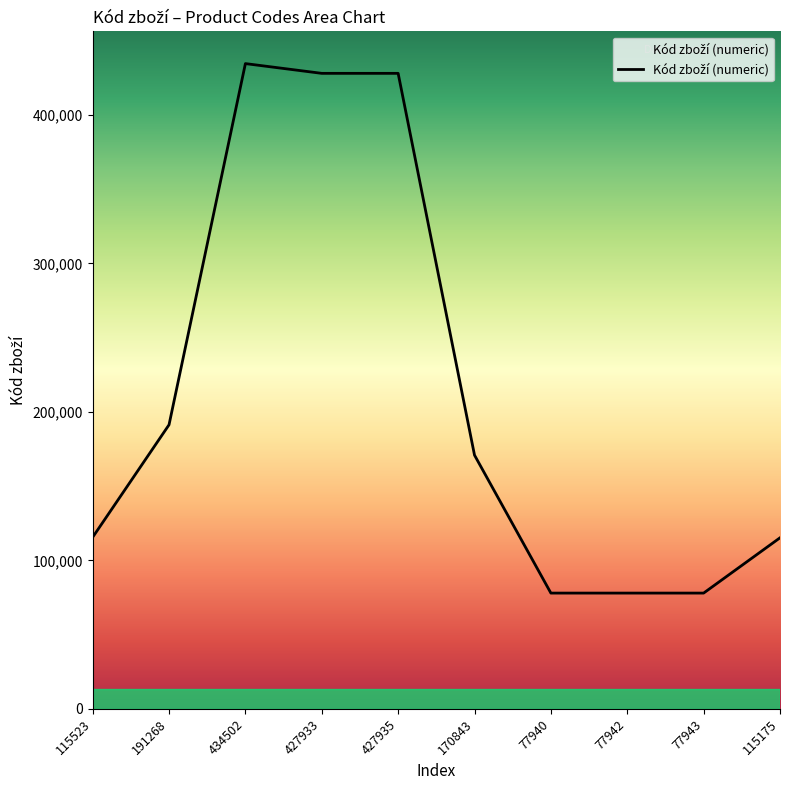

Approximately how many times larger is the value at 77940 compared to 115175?

0.7